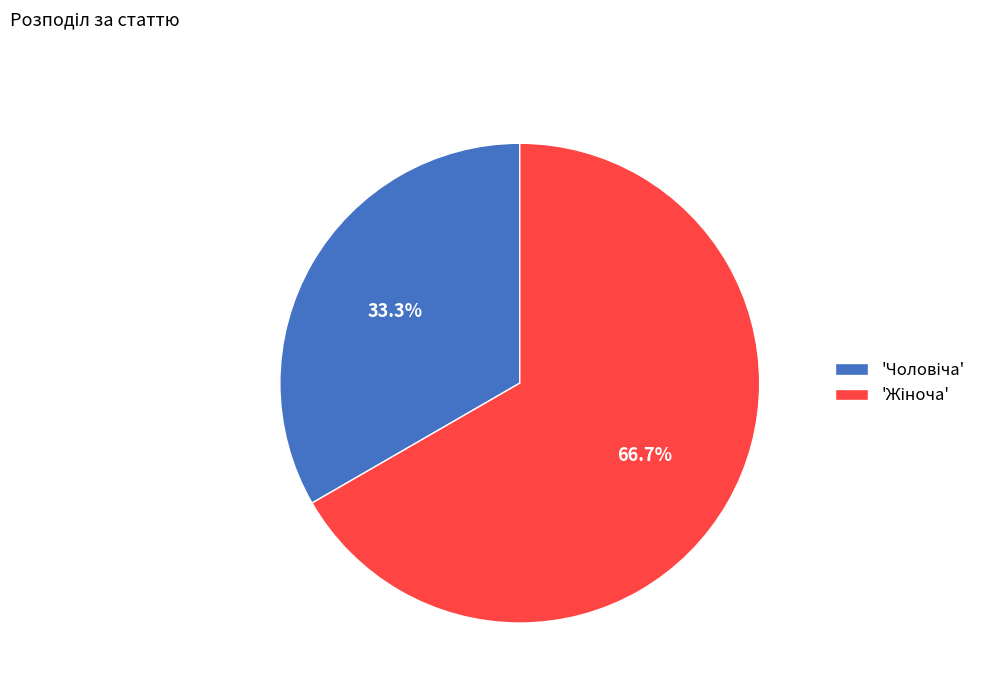

Is there a majority slice in this chart?

Yes